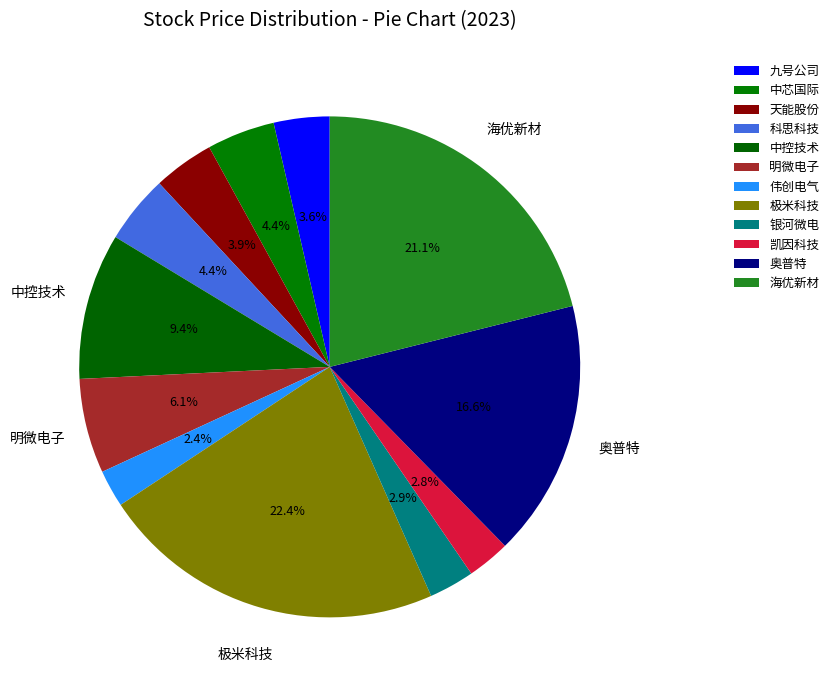

How many slices are in this pie chart?

12